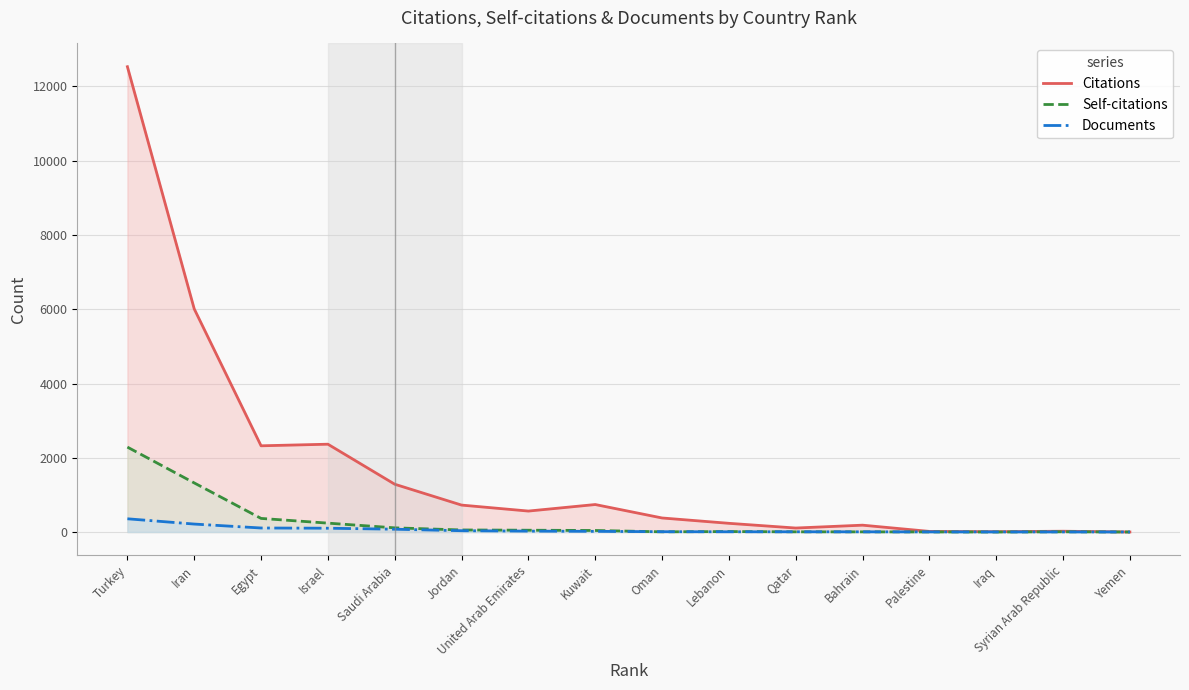

Is it true that Self-citations equals 112 at Saudi Arabia?

True